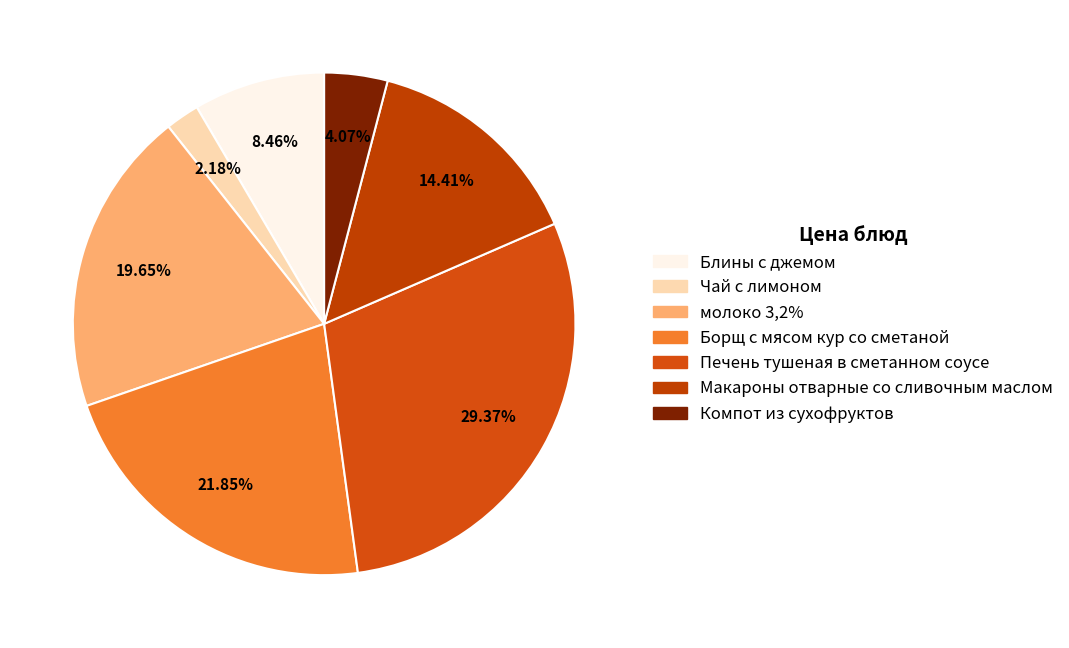

What is the smallest slice in the pie chart?

Чай с лимоном